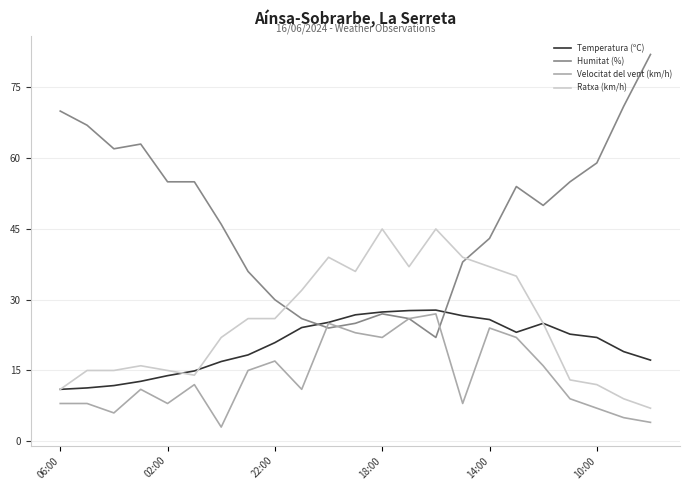

What is the maximum value shown in the chart?

82.0